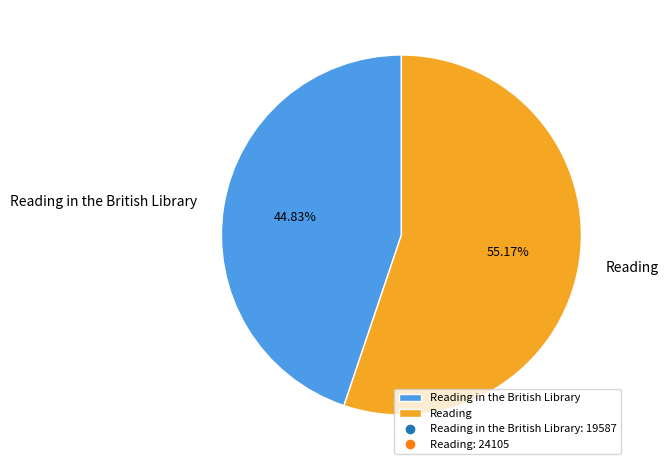

How many slices are in this pie chart?

2